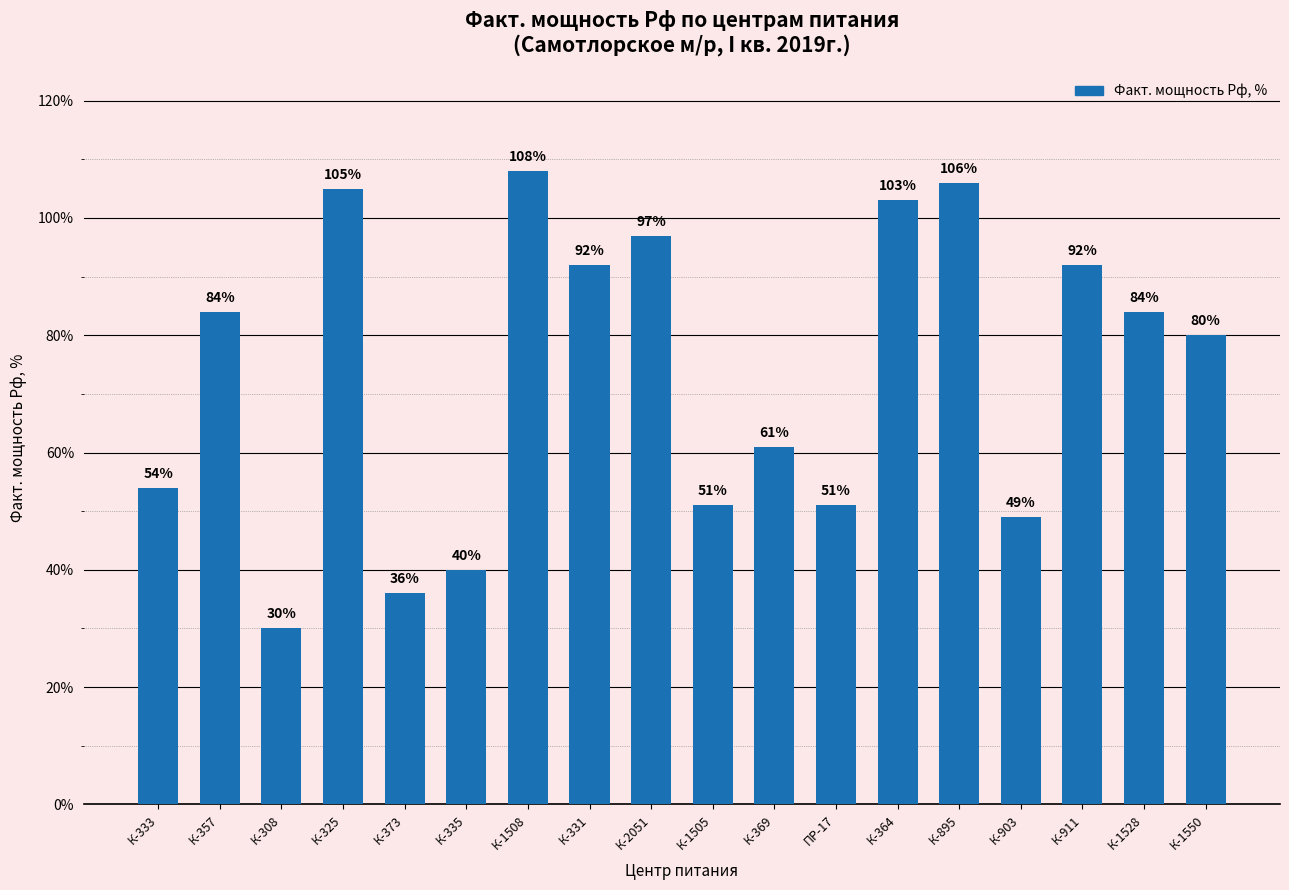

What is the greatest value displayed?

108